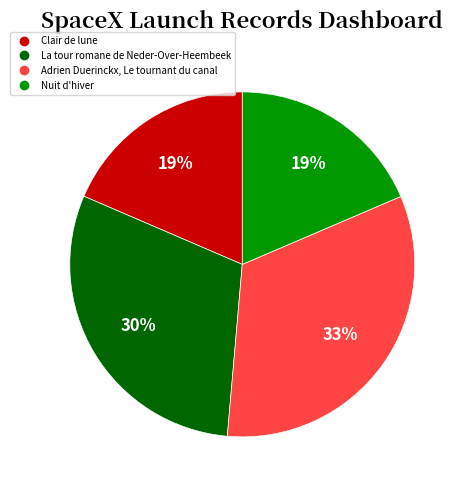

Is La tour romane de Neder-Over-Heembeek the majority of the pie?

No